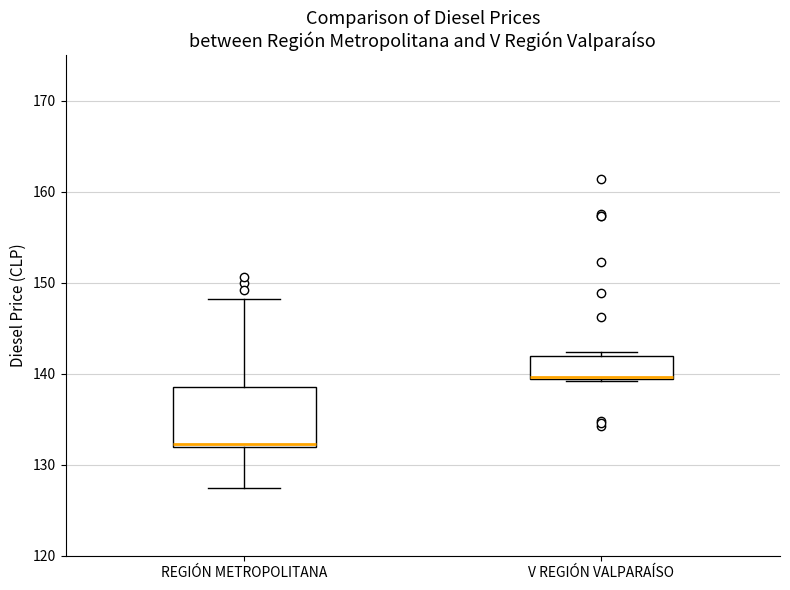

Where does the median line of the box for V REGIÓN VALPARAÍSO sit on the y-axis? The values are not printed on the chart, so give them approximately, as read against the axis.

140